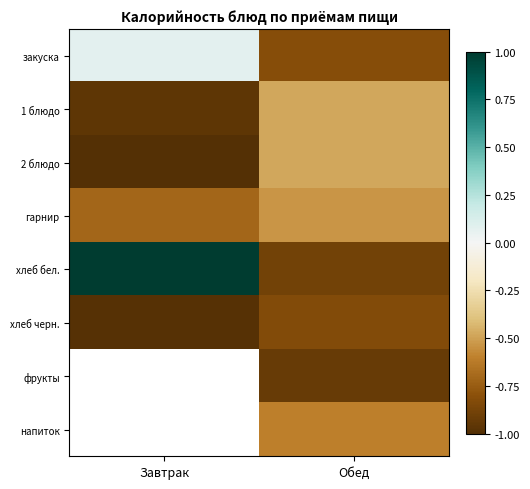

What is the sum of the 1 блюдо values at Завтрак and Обед?

-1.4